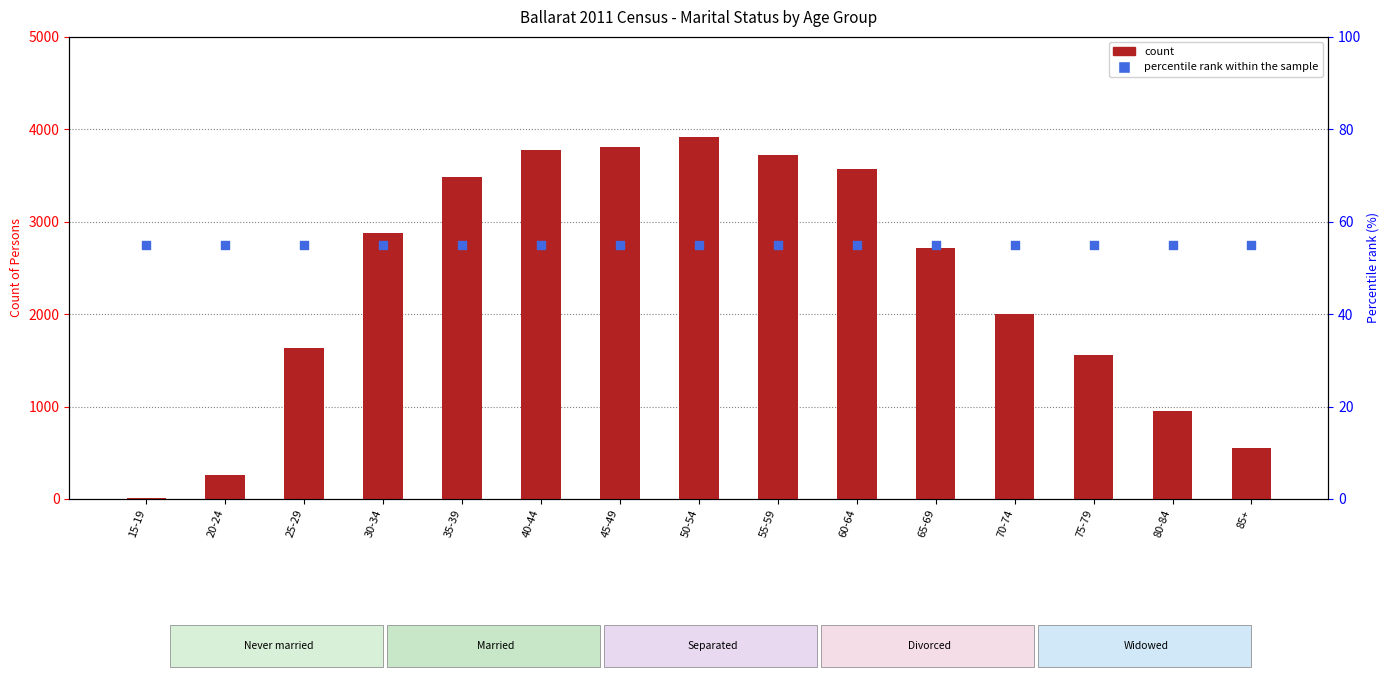

Which series reaches the maximum Y coordinate?

Married count